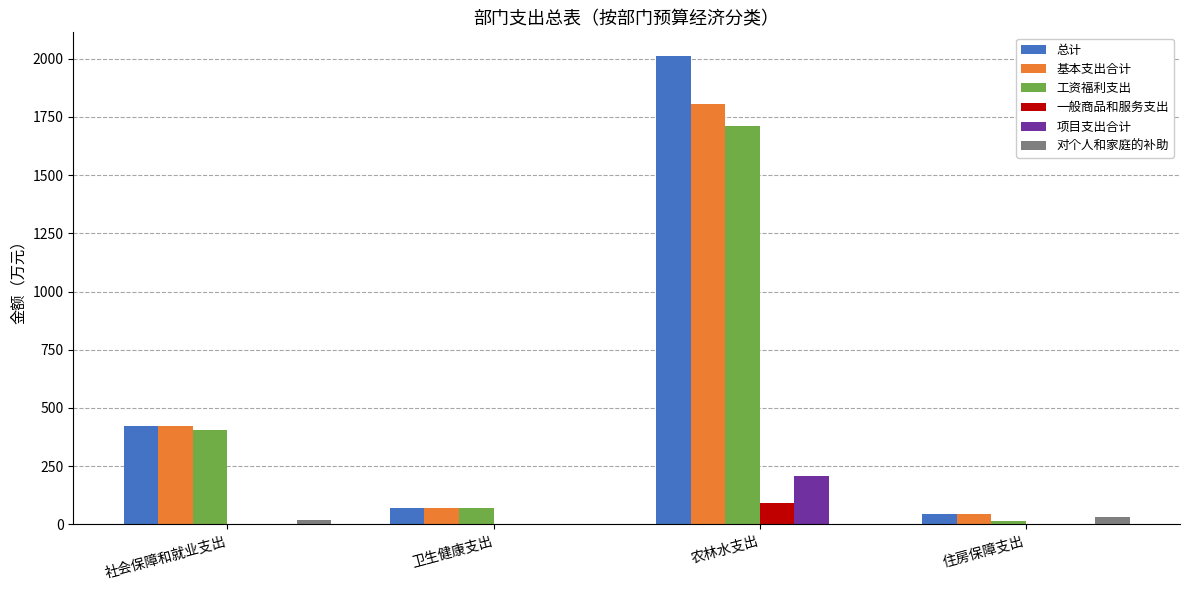

How many values in the 项目支出合计 series exceed 0?

1